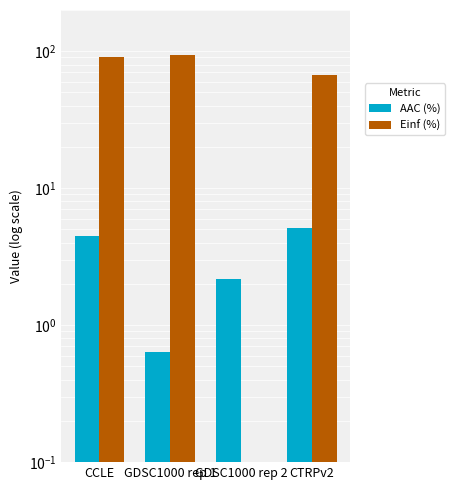

What is the label of the 2nd bar from the right?

GDSC1000 rep 2